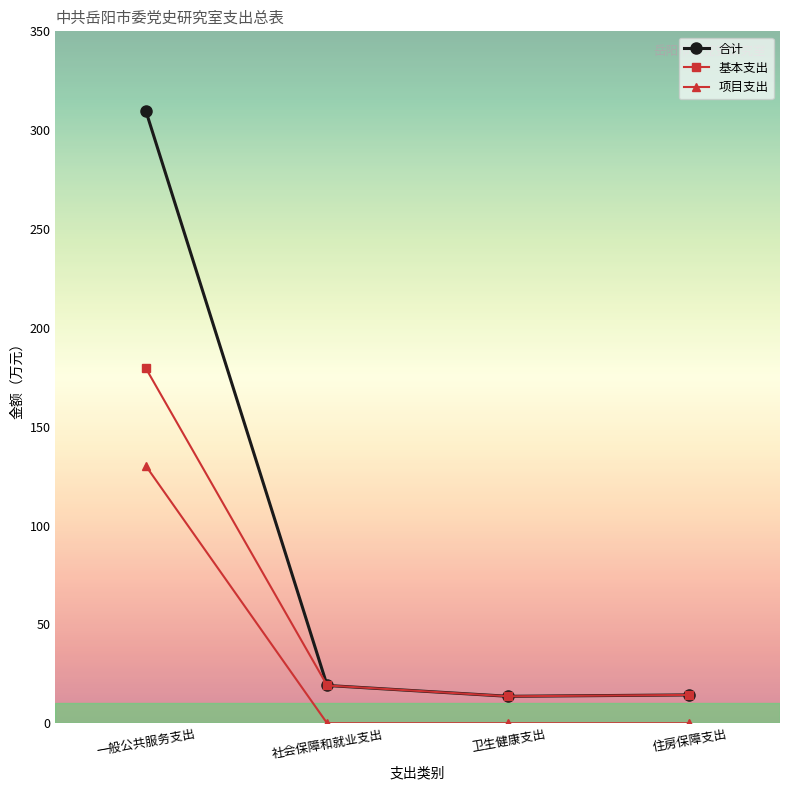

What is the spread (max minus min) of values at 一般公共服务支出?

179.4